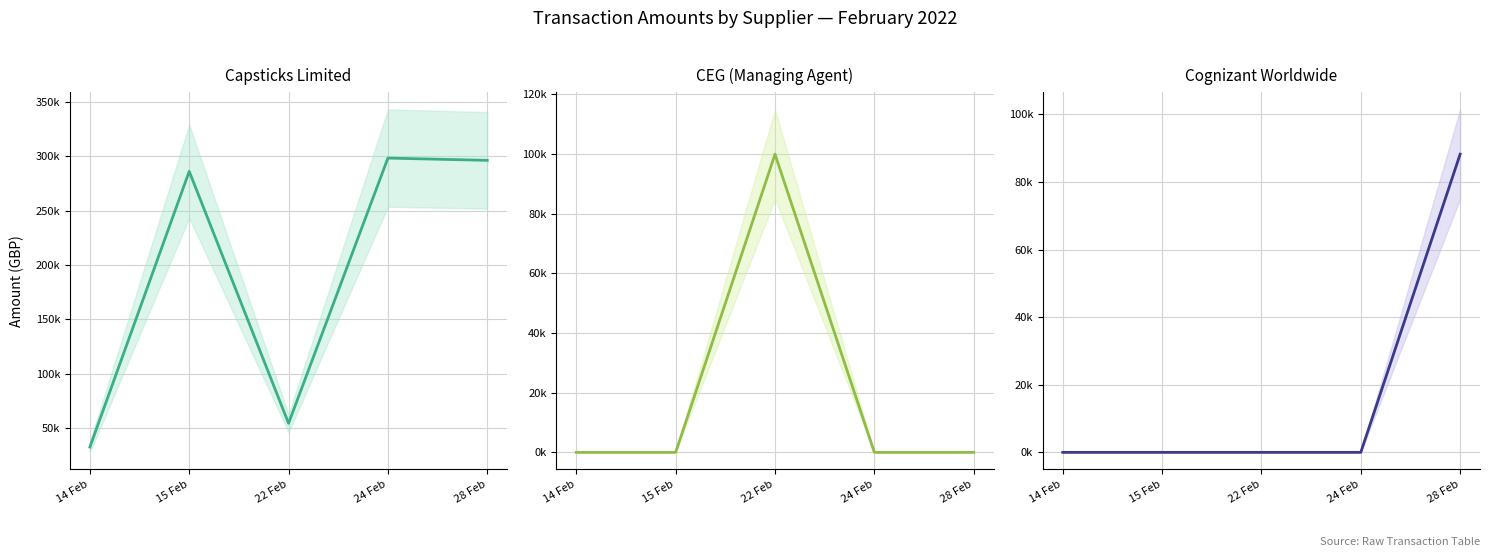

Reading right to left, what are all the values shown in this chart?

Capsticks Limited: 28 Feb=296441.9	24 Feb=298531.7	22 Feb=54217.9	15 Feb=286305.8	14 Feb=32335.9
CEG (Managing Agent): 28 Feb=0.0	24 Feb=0.0	22 Feb=99887.2	15 Feb=0.0	14 Feb=0.0
Cognizant Worldwide: 28 Feb=88248.0	24 Feb=0.0	22 Feb=0.0	15 Feb=0.0	14 Feb=0.0